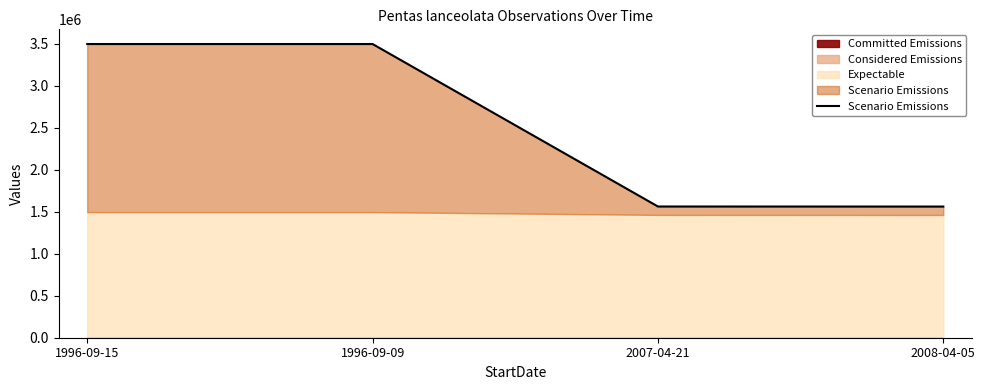

How many categories are shown in the chart?

4